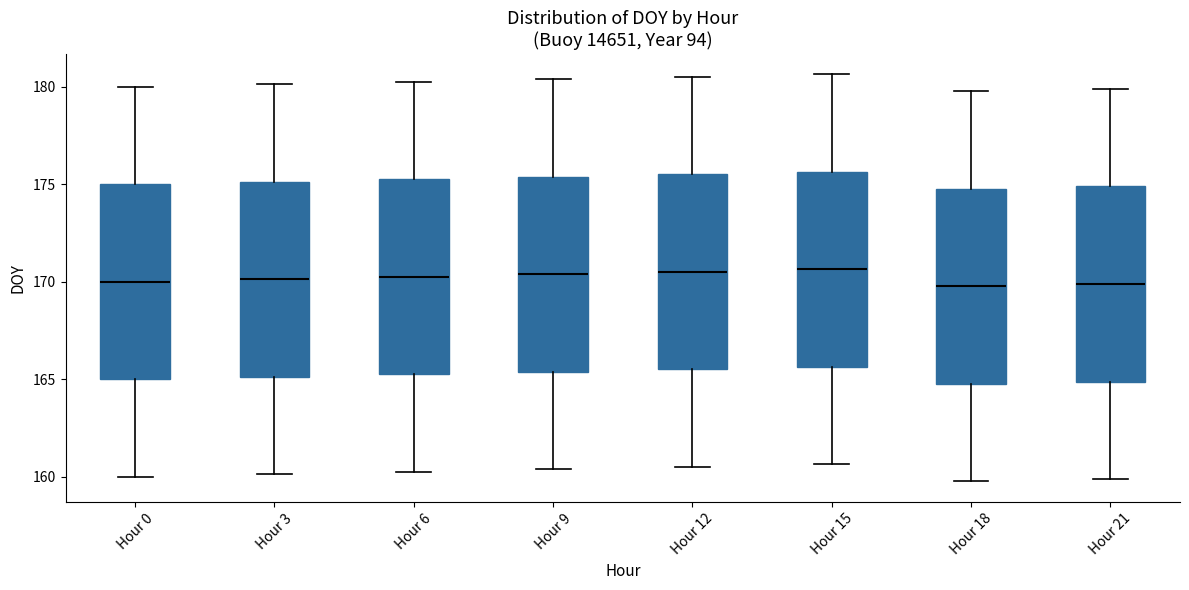

Where does the upper whisker of the box for Hour 15 end on the y-axis? The values are not printed on the chart, so give them approximately, as read against the axis.

180.5